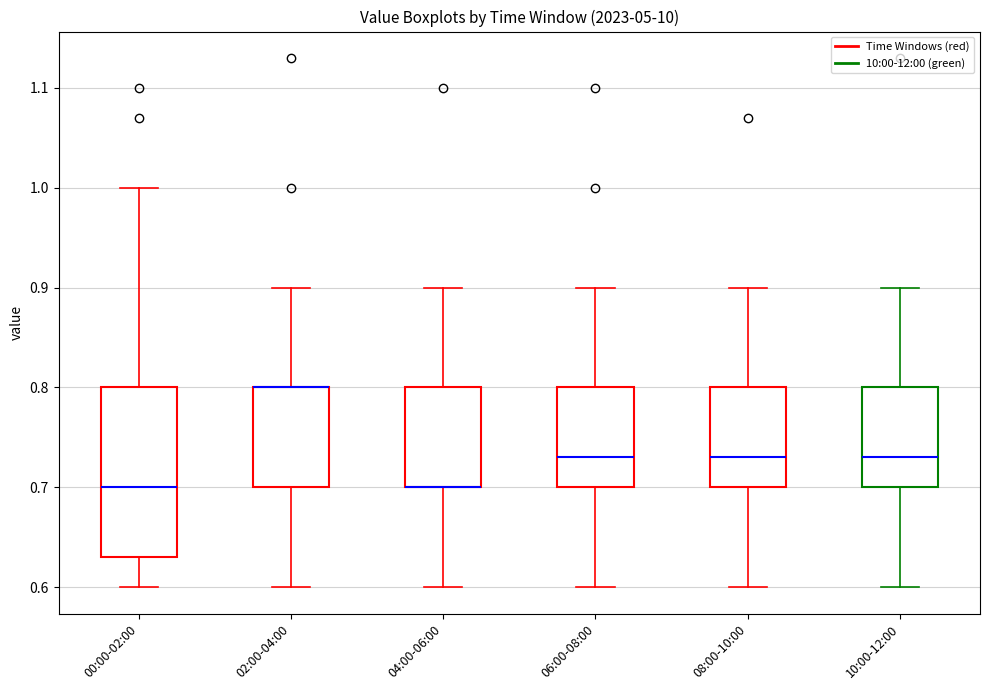

Reading left to right, read every box against the y-axis: the position of its median line, the range the box covers, and the ends of its whiskers. The values are not printed on the chart, so give them approximately, as read against the axis.

00:00-02:00: median 0.70, box 0.63 to 0.80, whiskers 0.60 to 1.00
02:00-04:00: median 0.80 (drawn on the box's upper edge), box 0.70 to 0.80, whiskers 0.60 to 0.90
04:00-06:00: median 0.70 (drawn on the box's lower edge), box 0.70 to 0.80, whiskers 0.60 to 0.90
06:00-08:00: median 0.73, box 0.70 to 0.80, whiskers 0.60 to 0.90
08:00-10:00: median 0.73, box 0.70 to 0.80, whiskers 0.60 to 0.90
10:00-12:00: median 0.73, box 0.70 to 0.80, whiskers 0.60 to 0.90